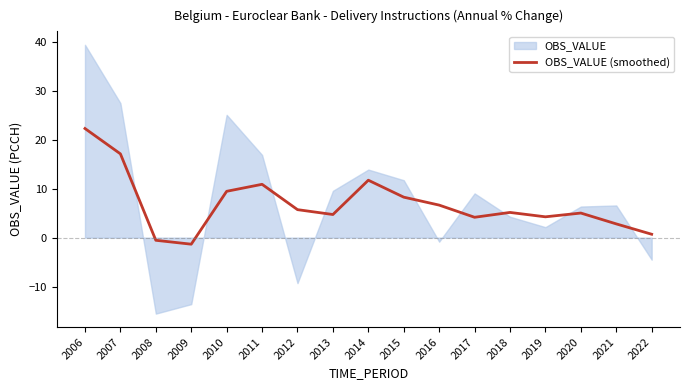

At which category does the data reach its first local valley?

2009